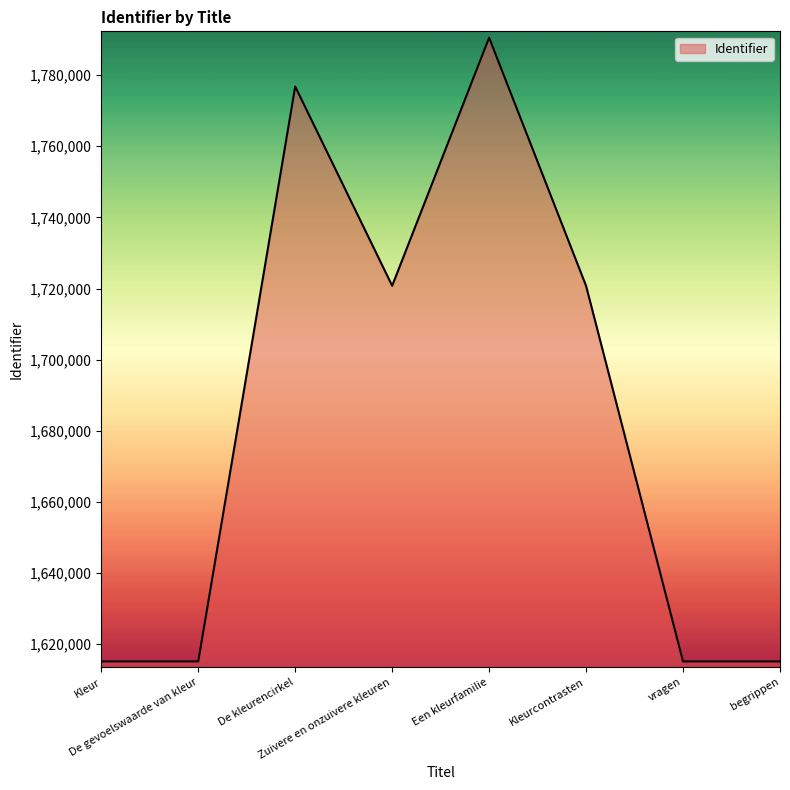

How many lines are shown in the chart?

1